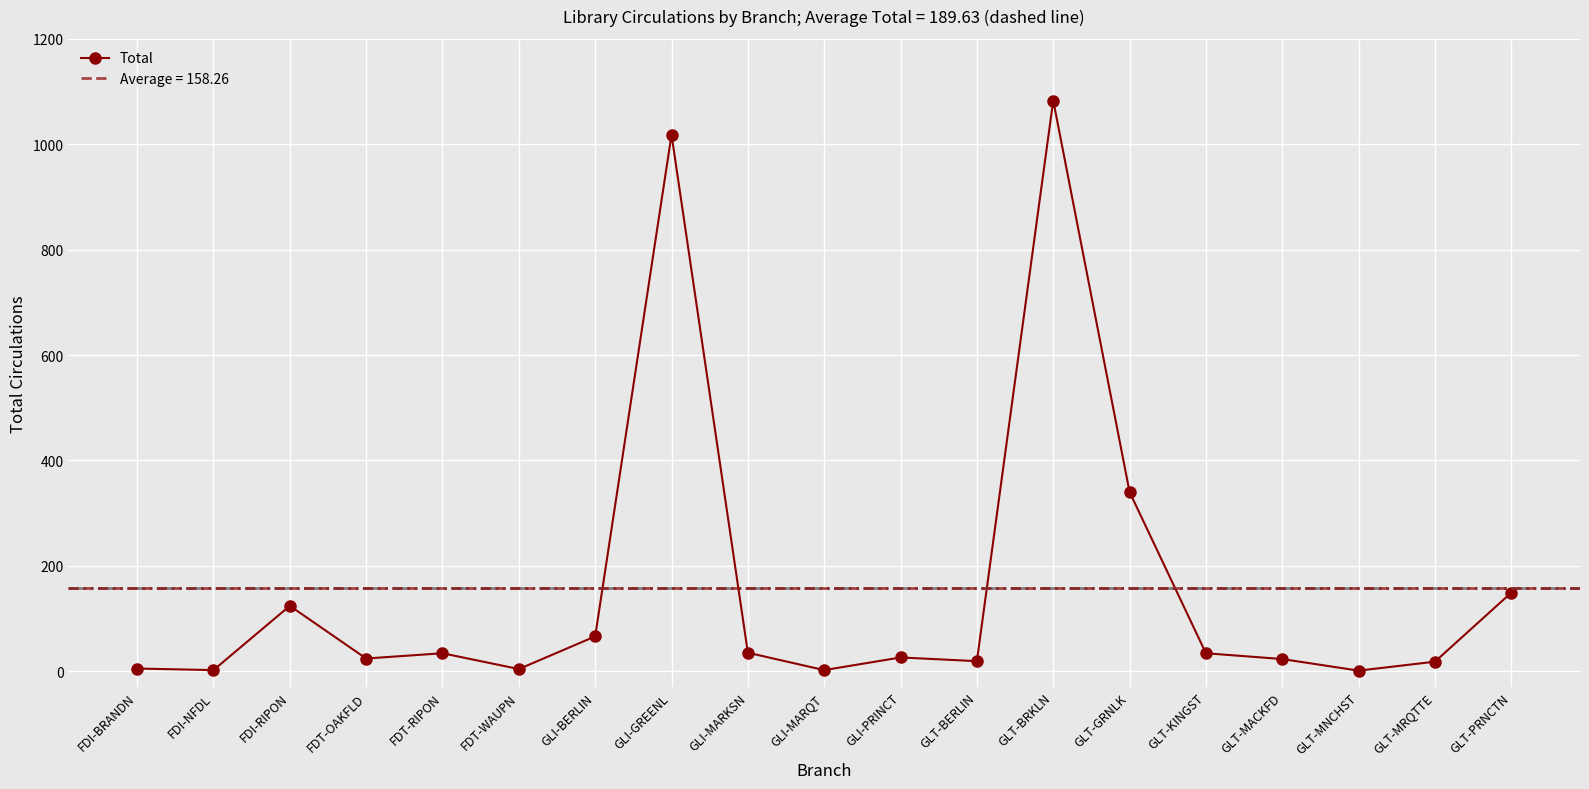

How many series are shown in this chart?

1